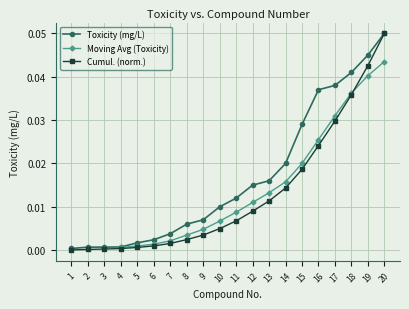

Reading left to right, transcribe all the data shown in this chart.

1=0.0	2=0.0	3=0.0	4=0.0	5=0.0	6=0.0	7=0.0	8=0.0	9=0.0	10=0.0	11=0.0	12=0.0	13=0.0	14=0.0	15=0.0	16=0.0	17=0.0	18=0.0	19=0.0	20=0.1